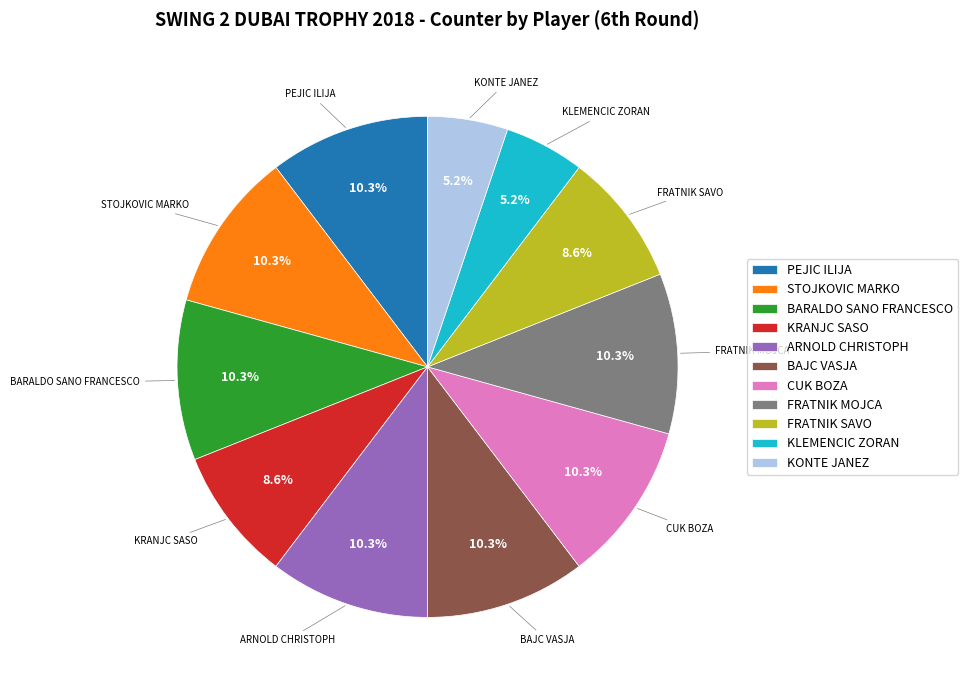

Does any single category account for the majority?

No